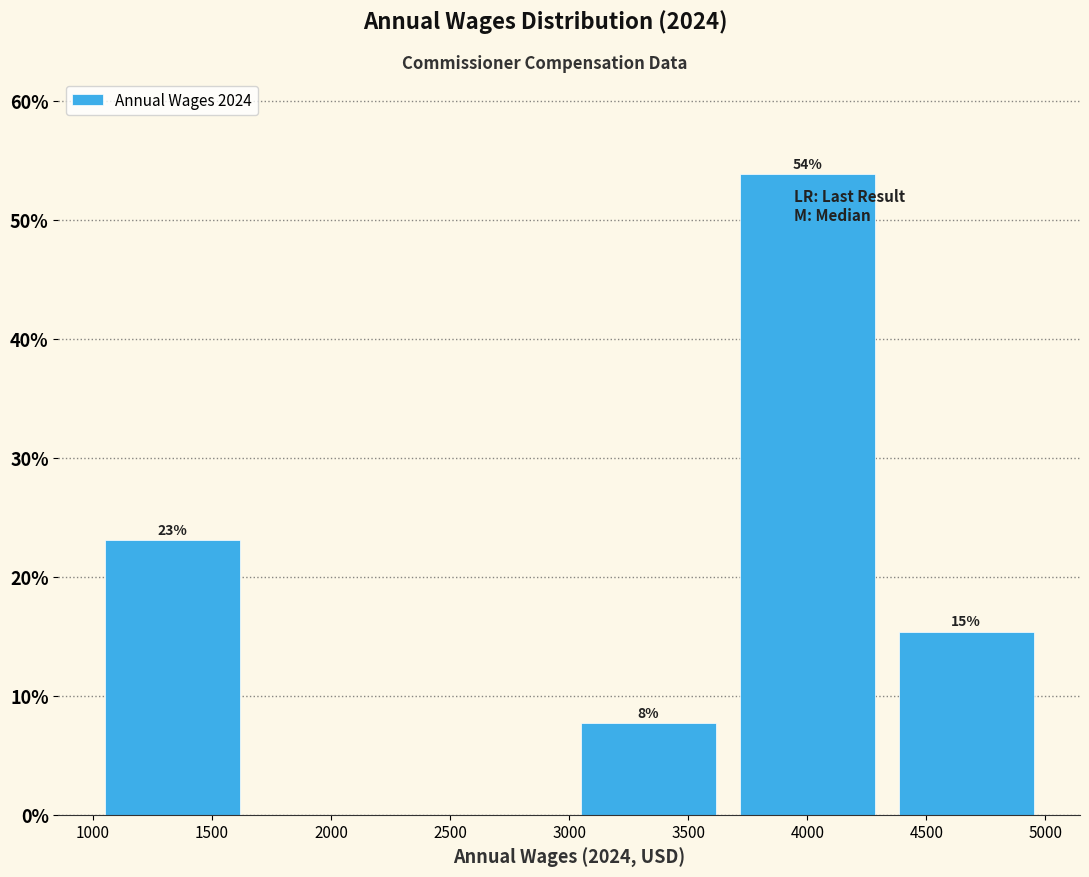

Which range on the x-axis has the tallest bar?

3650 to 4350